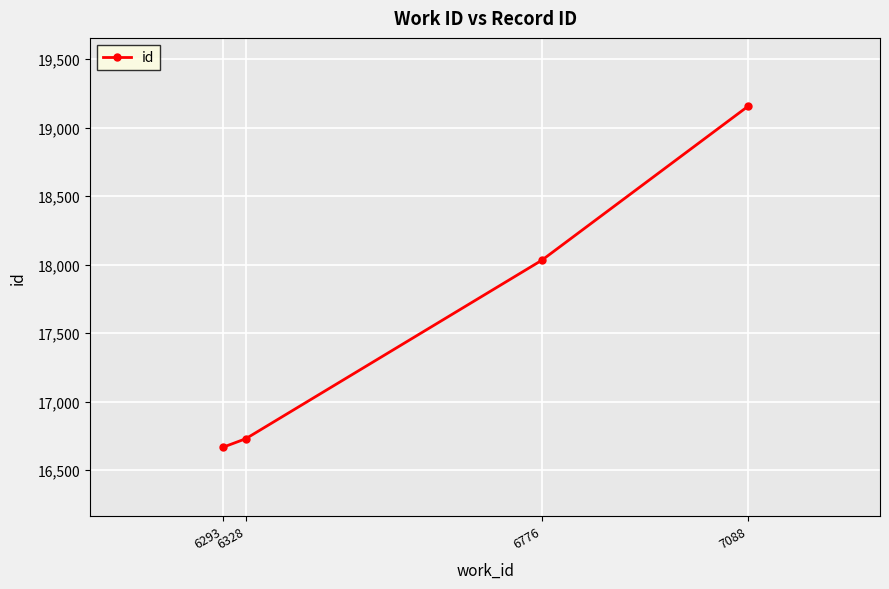

What is the difference between the second highest and second lowest values?

1302